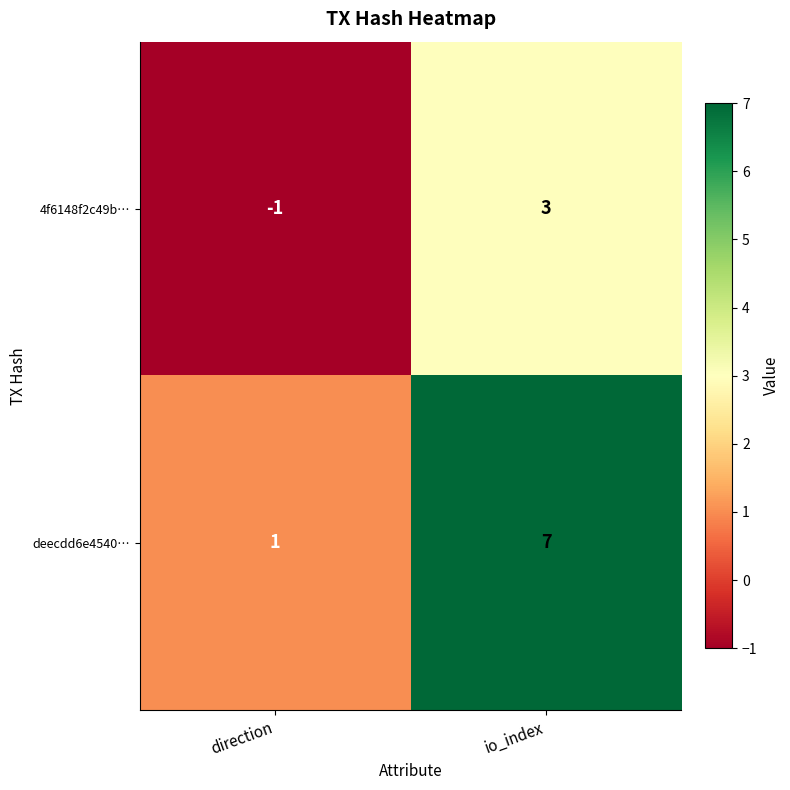

List the series in order of their peak value, lowest first.

4f6148f2c49b…, deecdd6e4540…